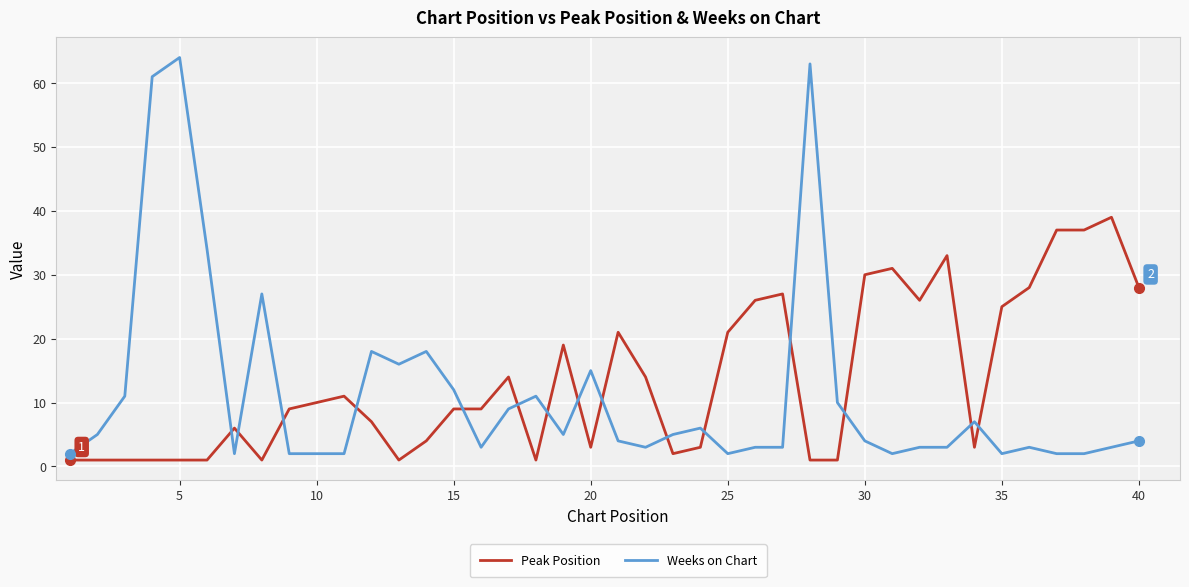

True or false: Peak Position has more than 1 points higher than both neighbors.

True